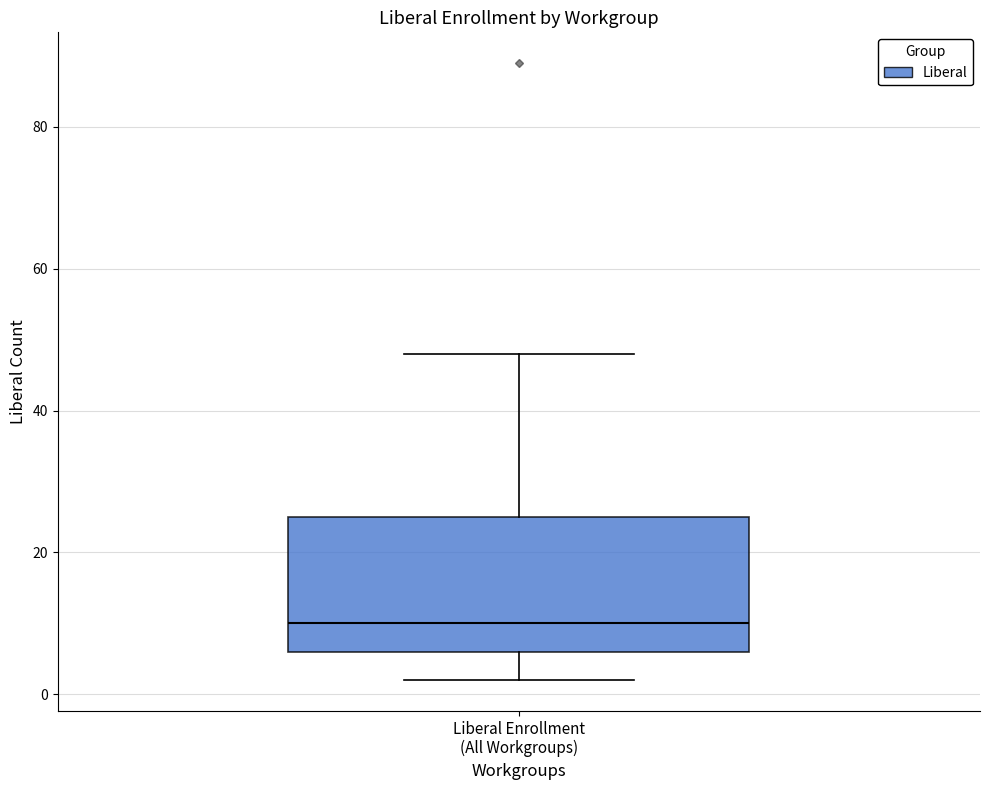

Where is the lower edge of the box for Liberal Enrollment (All Workgroups) on the y-axis? The values are not printed on the chart, so give them approximately, as read against the axis.

6